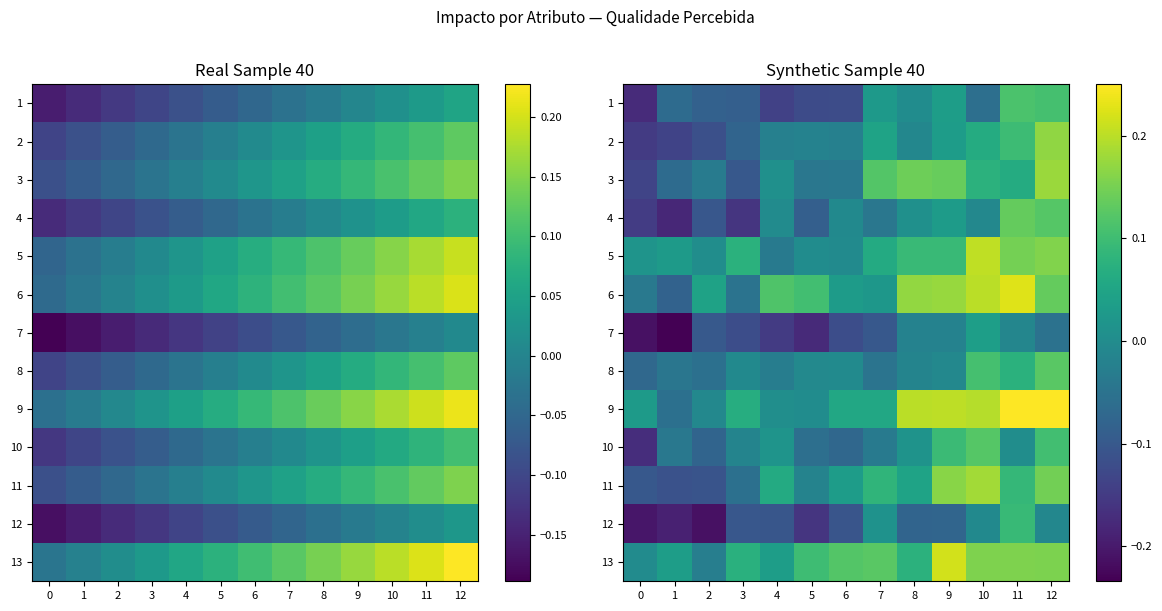

What is the sum of all 4 values?

-0.4